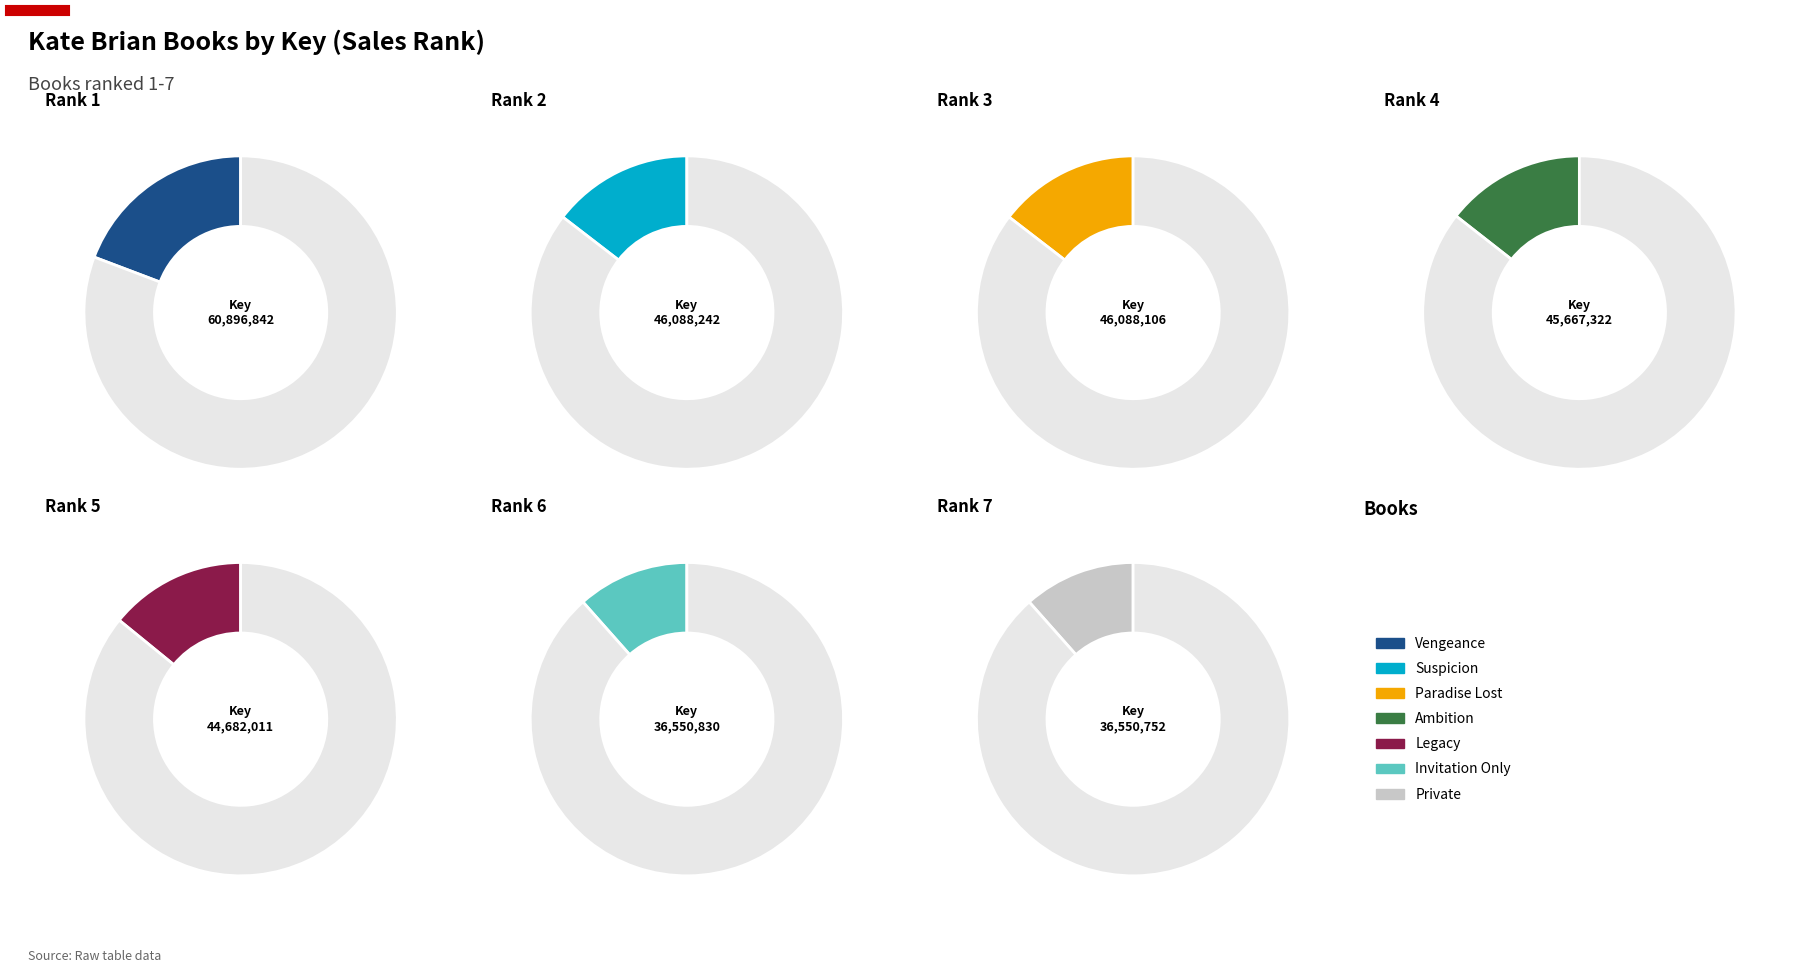

Which slice is the largest?

Vengeance